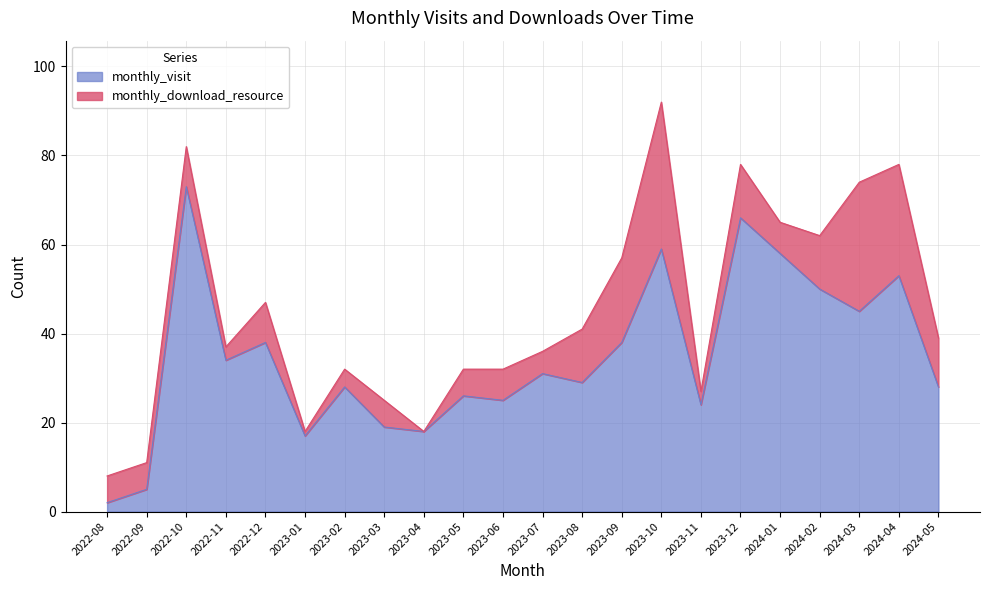

Reading left to right, extract all data points from this chart.

2	5	73	34	38	17	28	19	18	26	25	31	29	38	59	24	66	58	50	45	53	28